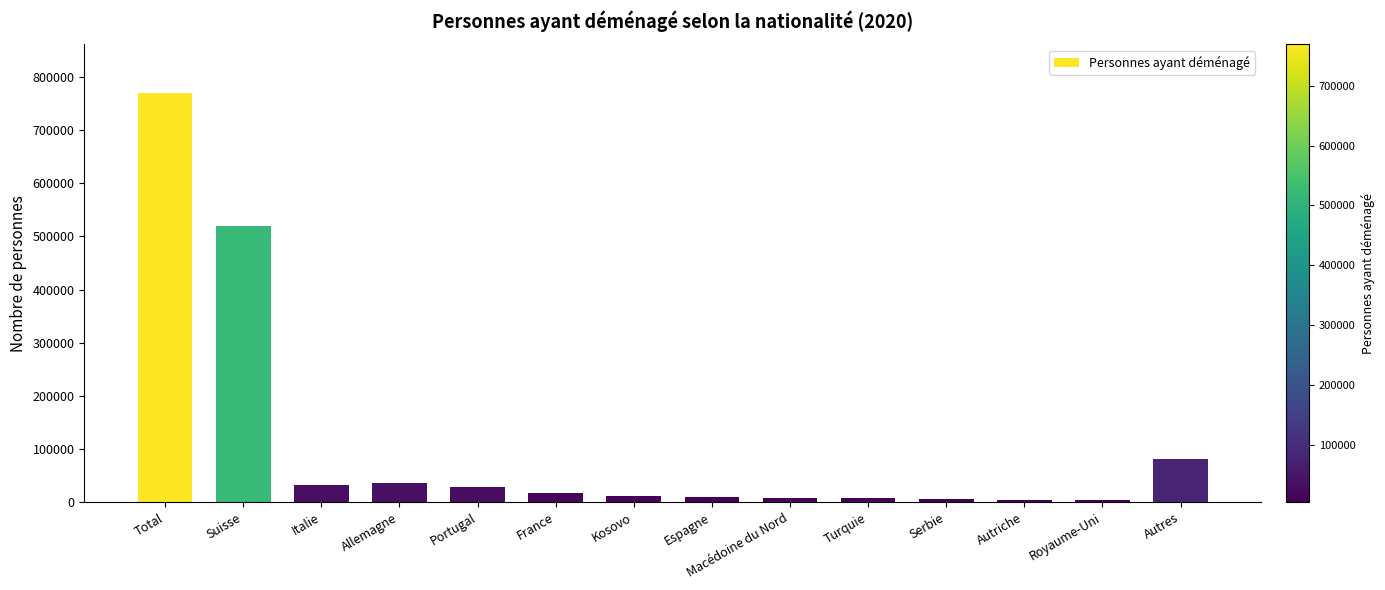

At which label is the value closest to 386552?

Suisse